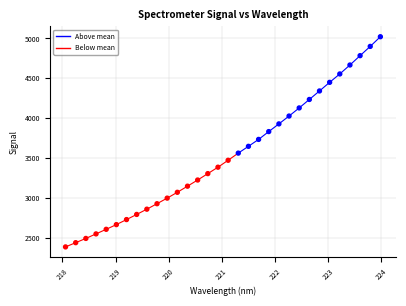

What is the range of X values (max minus min)?

5.9